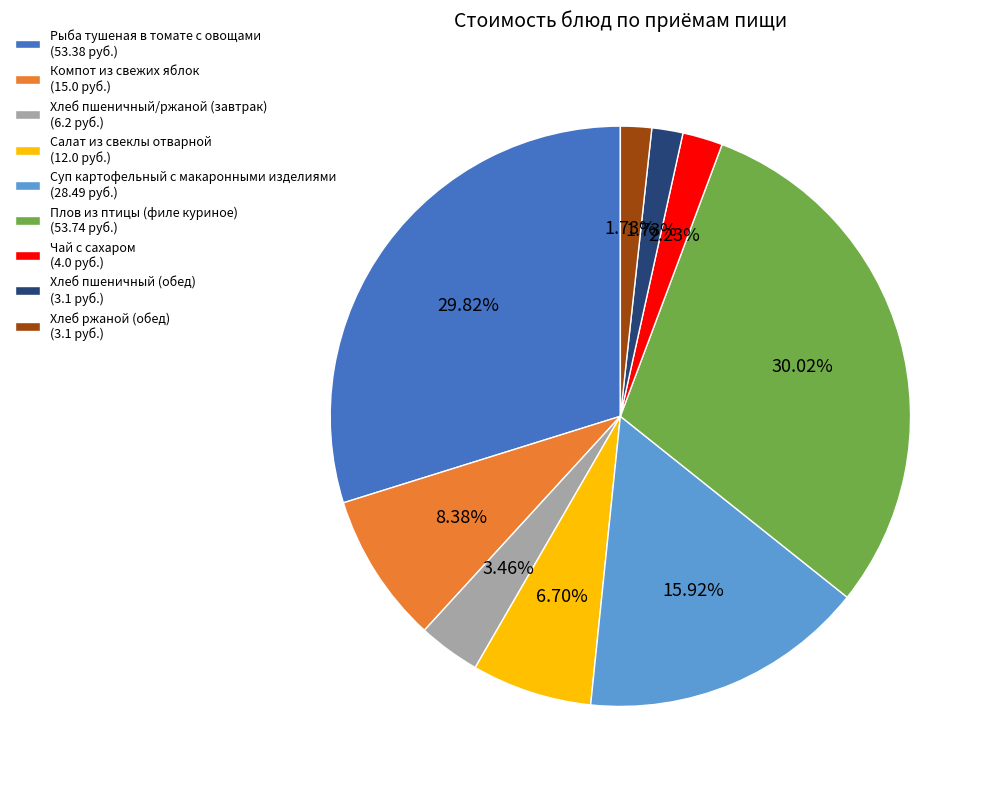

Does Хлеб ржаной (обед) (3.1 руб.) account for over 50% of the chart?

No